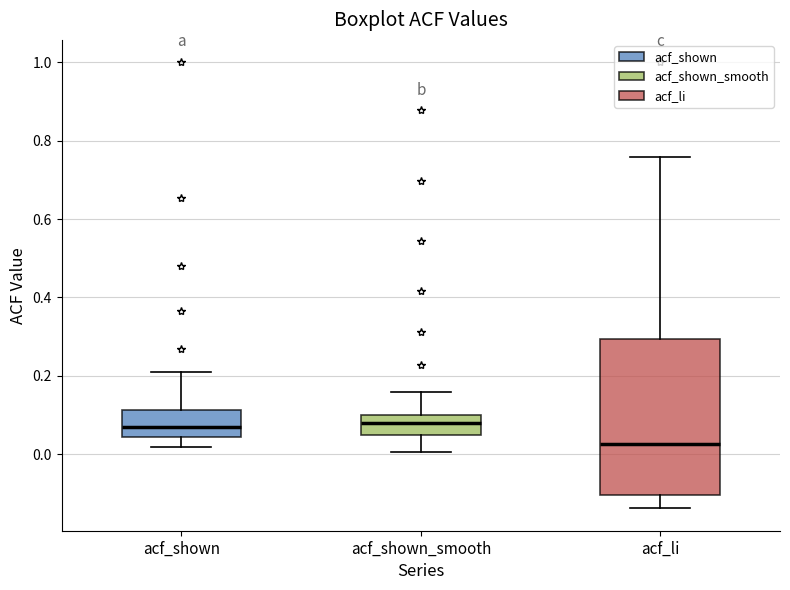

Comparing the boxes themselves (not the whiskers), which one is the tallest?

acf_li